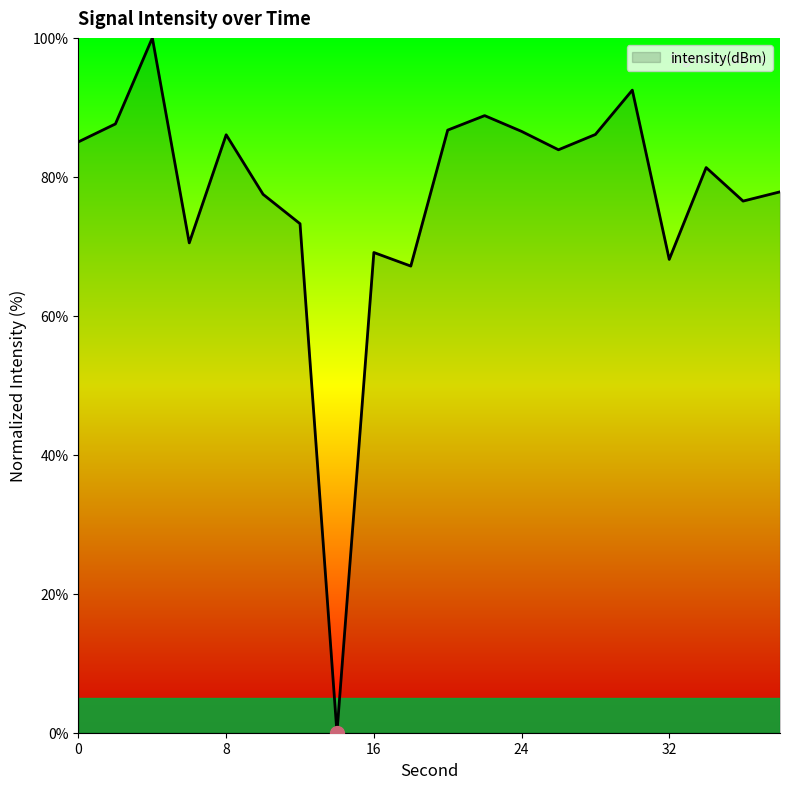

How many interior local peaks (higher than both neighbors) does the data have?

6